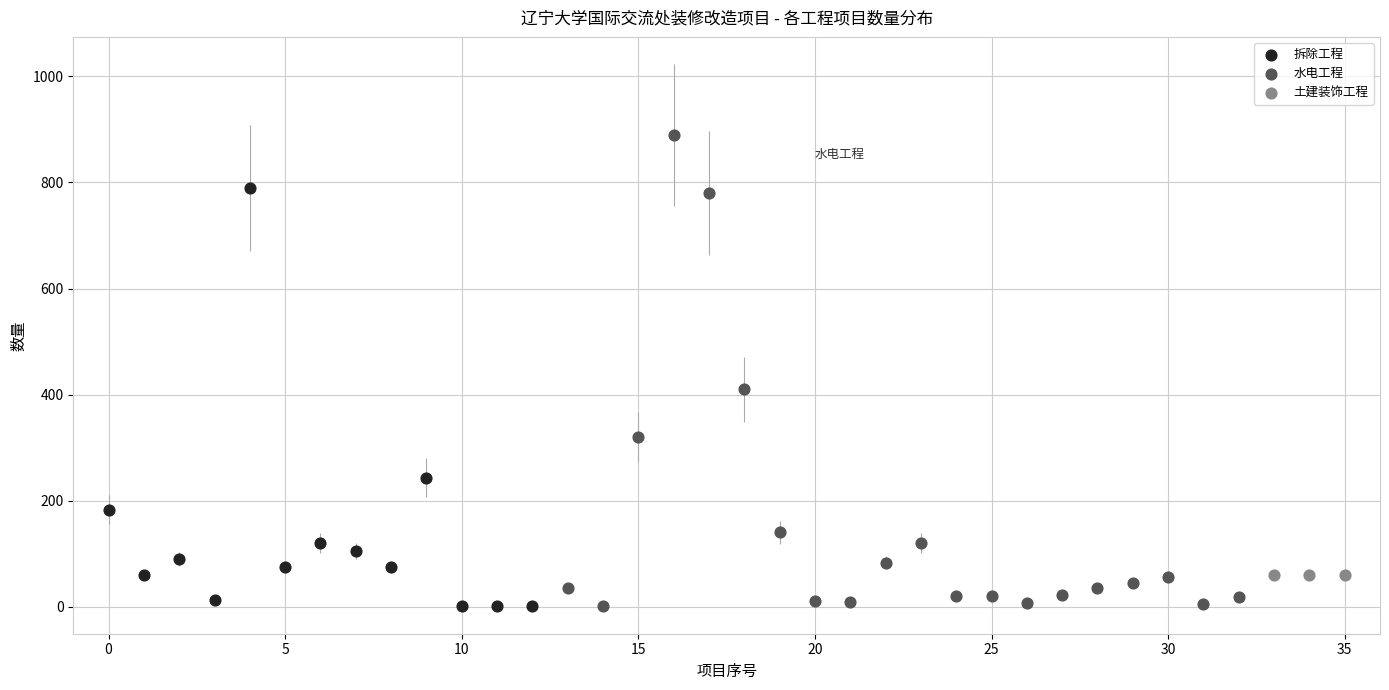

What are all the series names shown in the legend?

拆除工程, 水电工程, 土建装饰工程